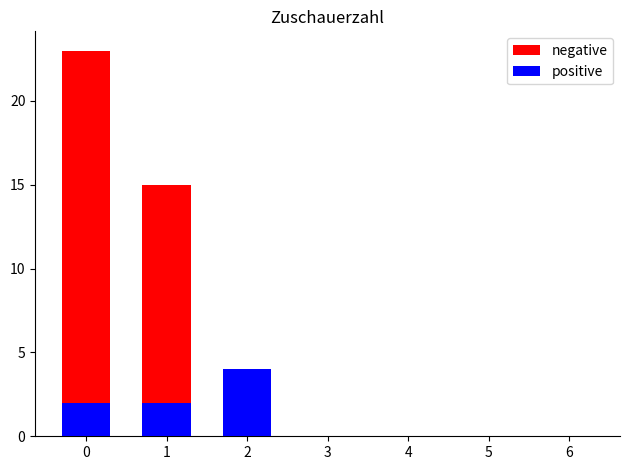

What is the highest value of the positive series?

4